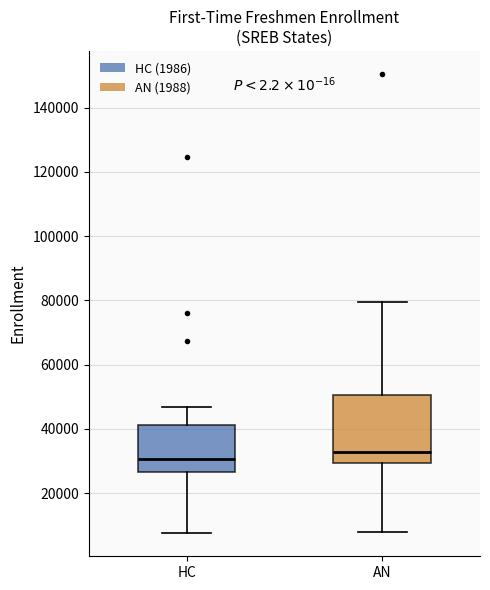

Reading left to right, transcribe this box plot: for each box, give where its median line is, the range the box spans, and where its two whiskers end, as read against the y-axis. The values are not printed on the chart, so give them approximately, as read against the axis.

HC: median 30000, box 26000 to 42000, whiskers 8000 to 46000
AN: median 32000, box 30000 to 50000, whiskers 8000 to 80000